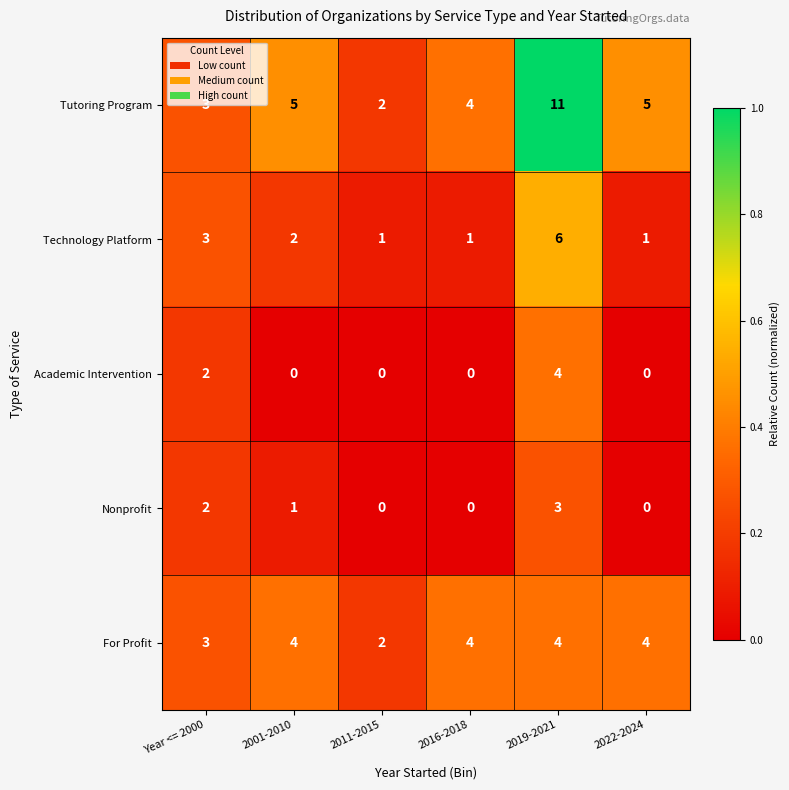

What is the difference between the highest and lowest values at 2019-2021?

8